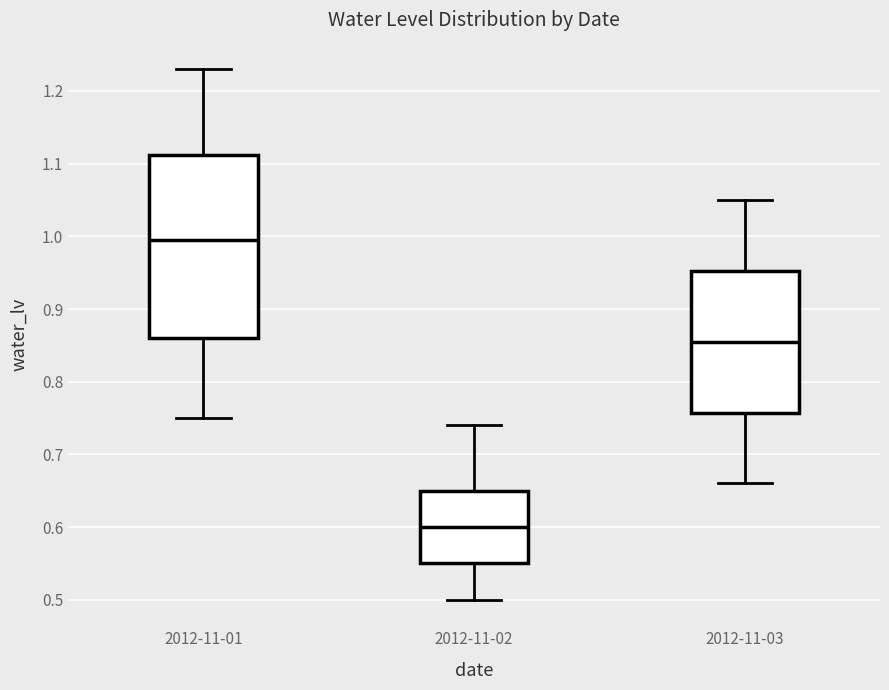

Comparing the boxes themselves (not the whiskers), which one is the tallest?

2012-11-01